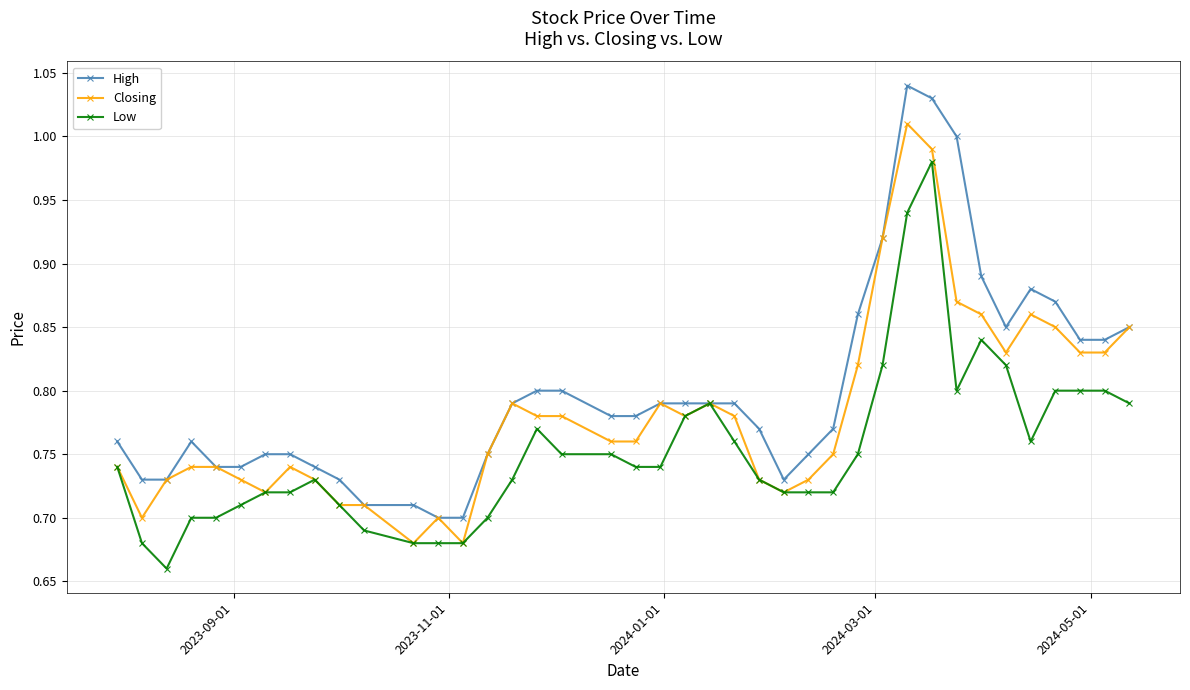

At how many categories does at least one series exceed 0?

40